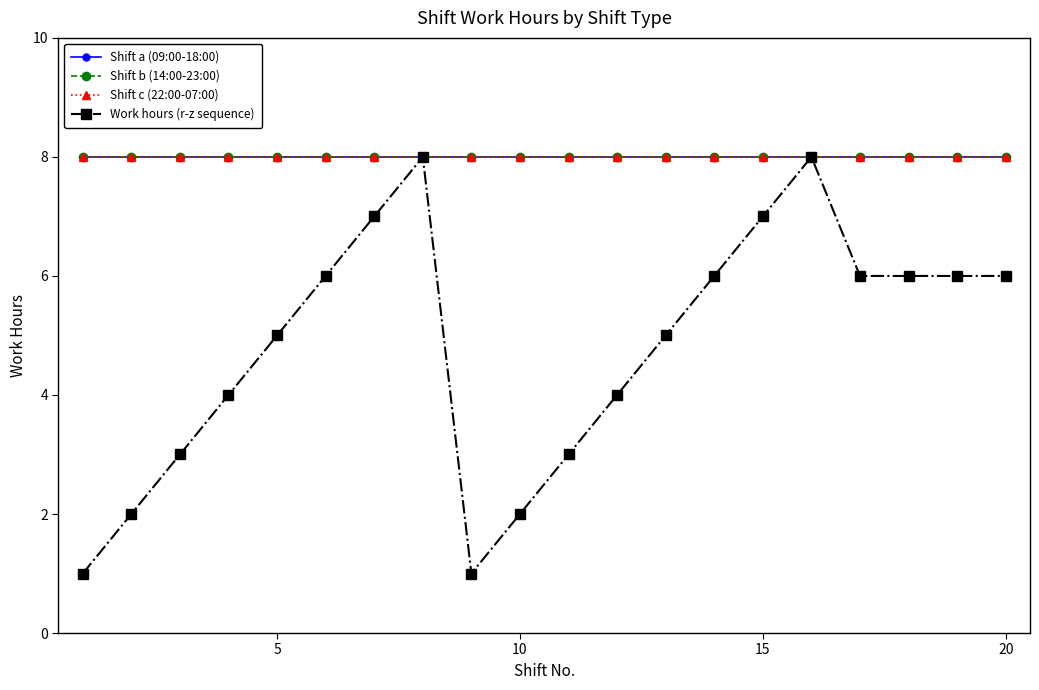

Is this an area chart (filled region under the line)?

No